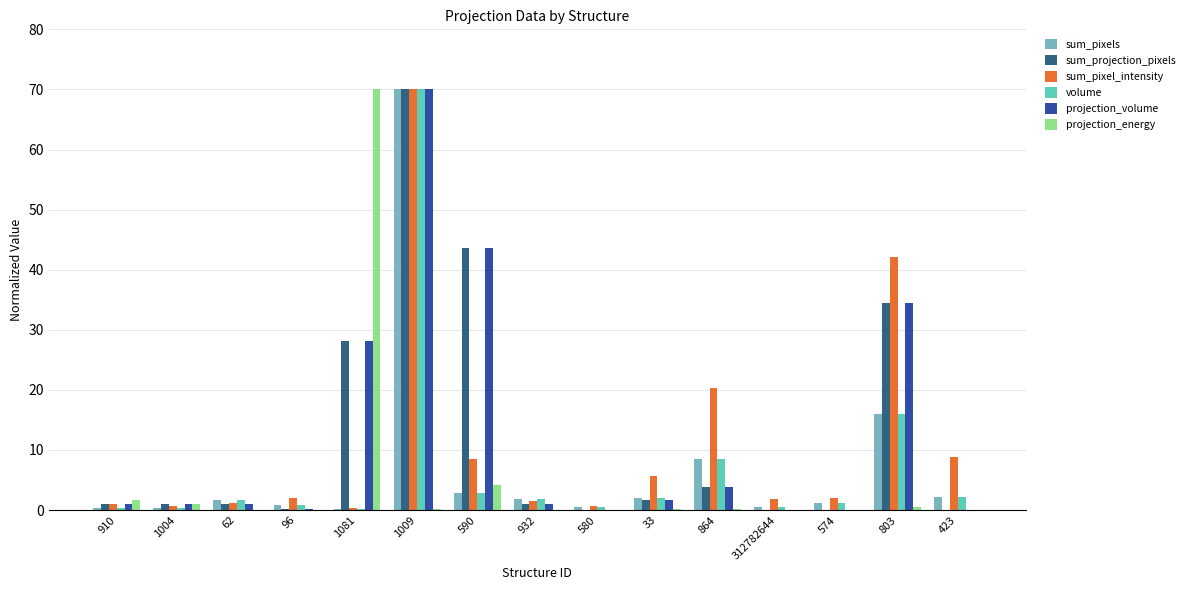

What is the greatest value displayed?

70.0